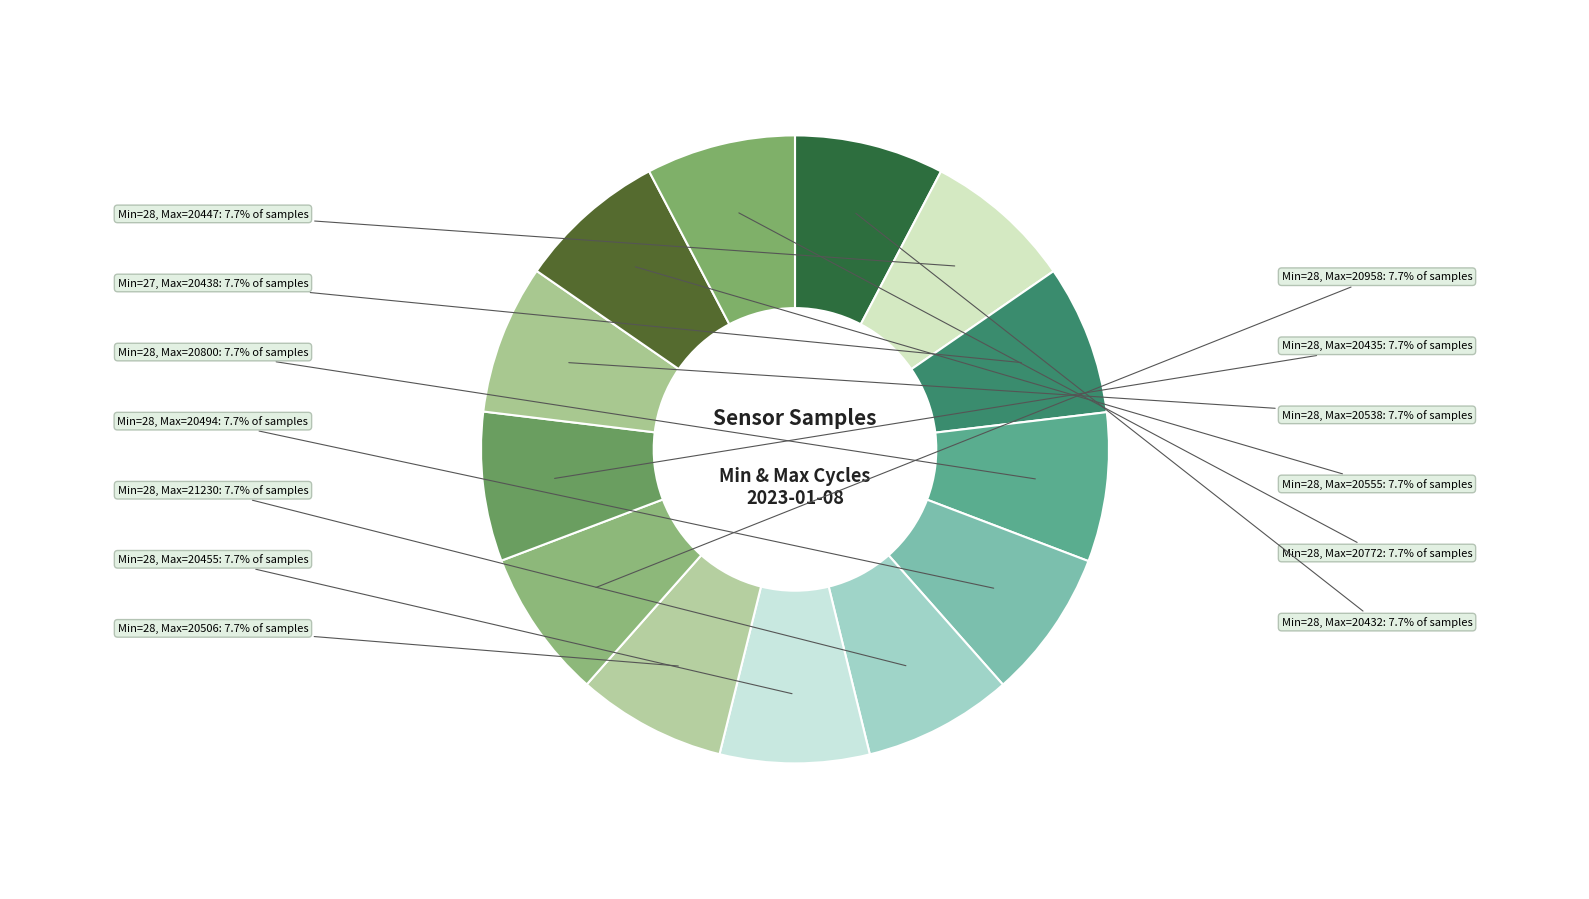

Approximately how many times larger is the value at Min=27, Max=20438 compared to Min=28, Max=20555?

1.0